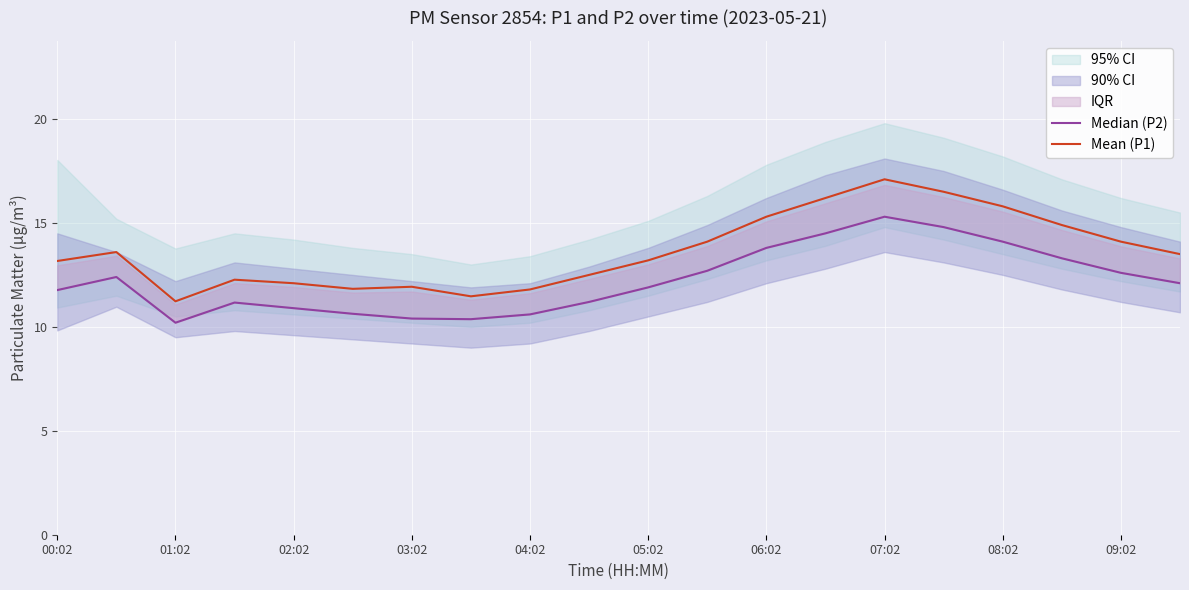

What is the average value of the Mean (P1) series?

13.6